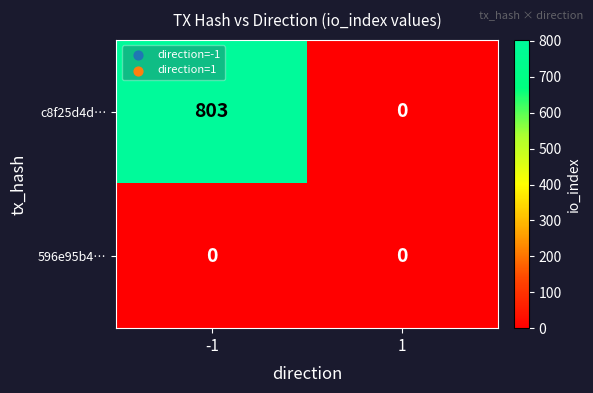

Reading left to right, extract all data points from this chart.

c8f25d4d…: -1=803	1=0
596e95b4…: -1=0	1=0